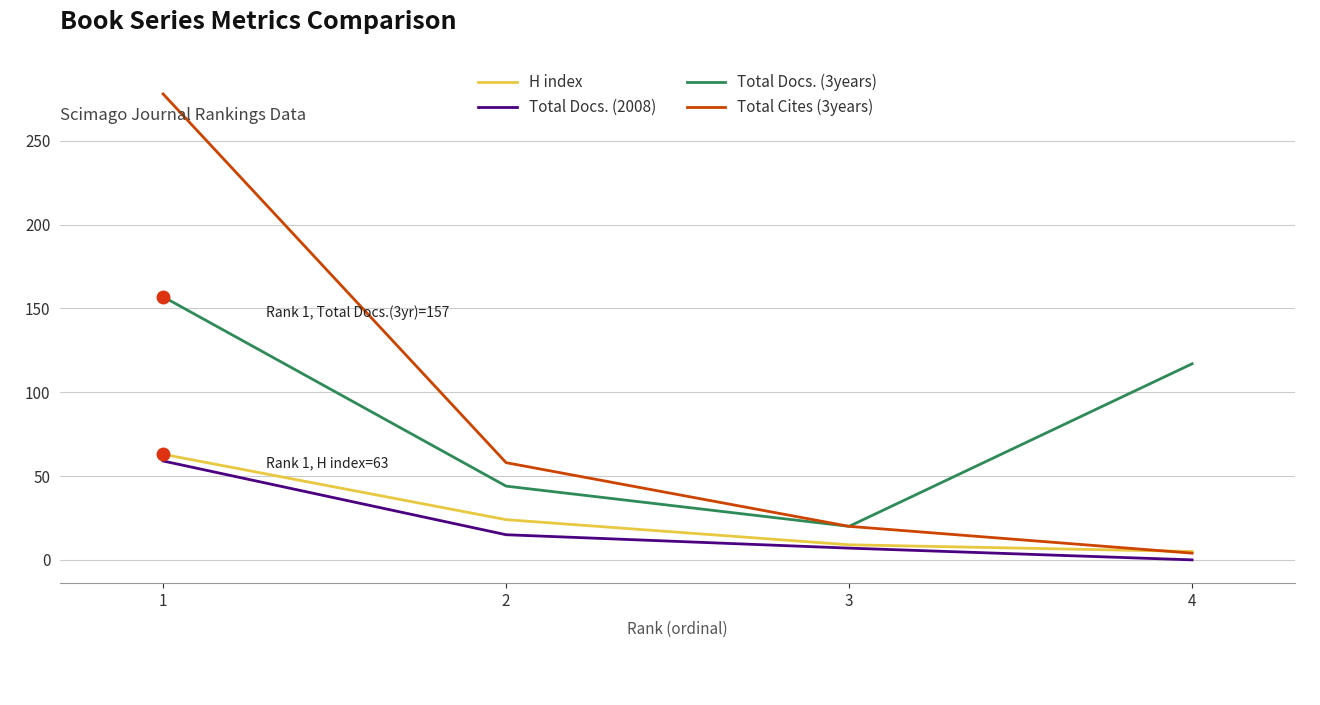

List the series in order of their peak value, lowest first.

Total Docs. (2008), H index, Total Docs. (3years), Total Cites (3years)